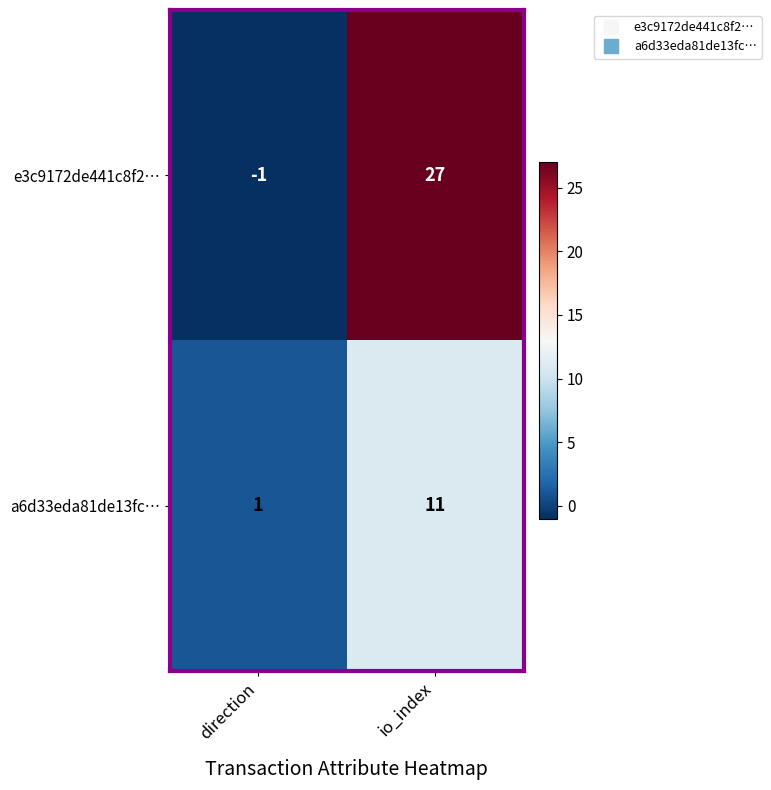

List the series in order of their peak value, highest first.

e3c9172de441c8f2…, a6d33eda81de13fc…